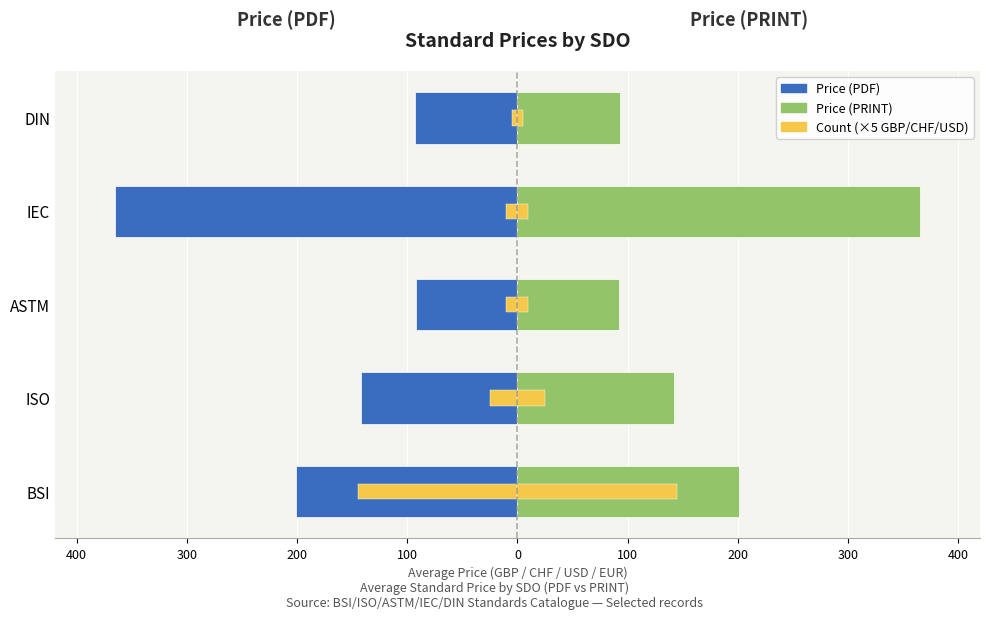

At how many categories does at least one series exceed 277?

1